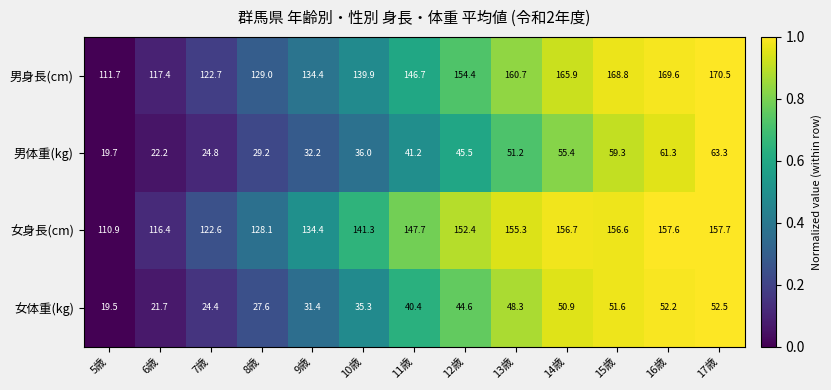

Between 11歳 and 14歳, which series saw the biggest shift?

男身長(cm)